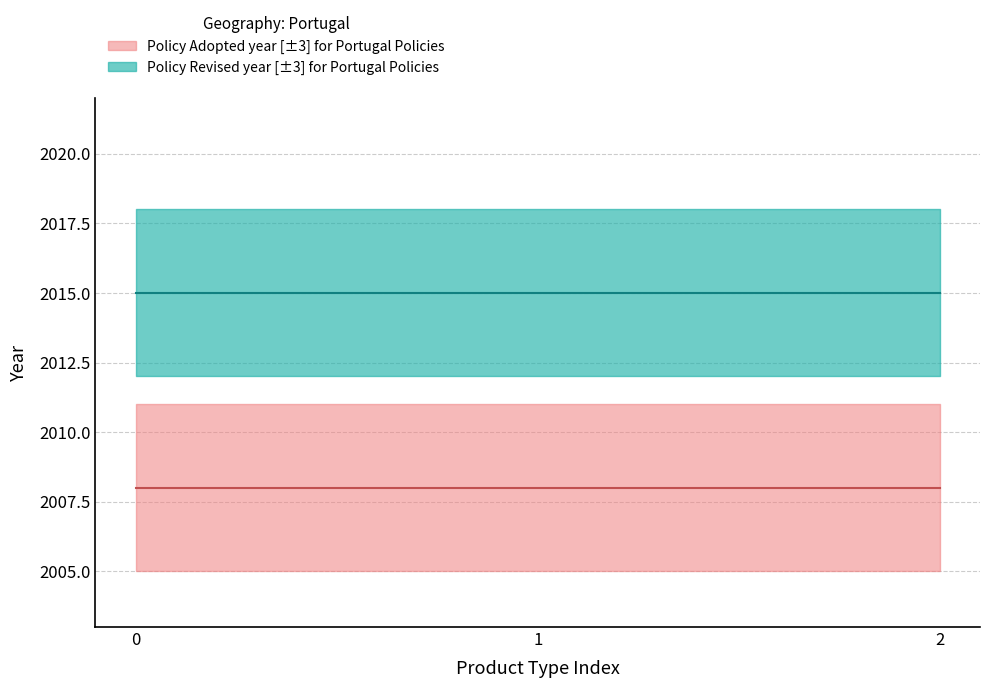

The value of Revised at Toilets is 2015. True or false?

True